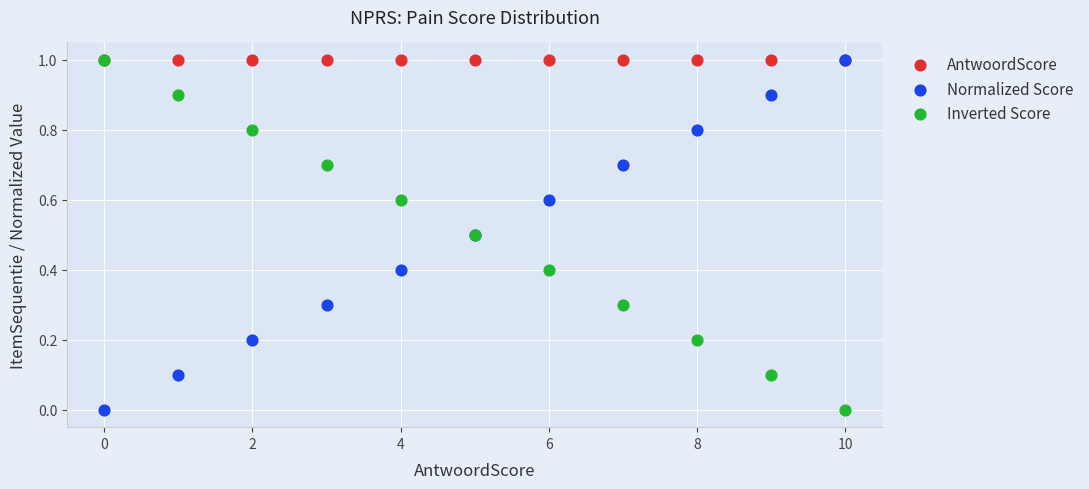

What are all the series names shown in the legend?

AntwoordScore, Normalized Score, Inverted Score